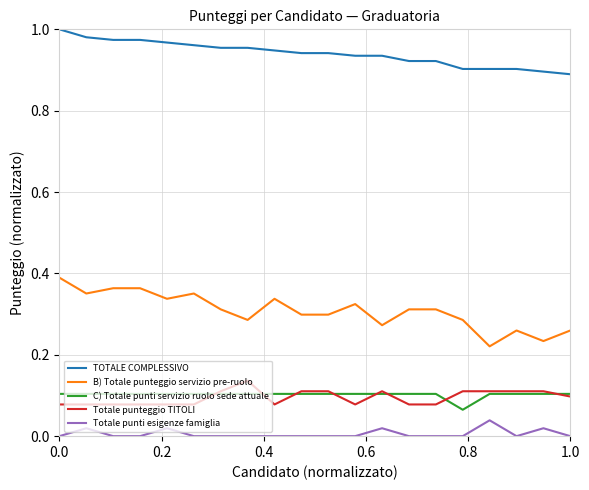

Which series has the largest range (max minus min)?

B) Totale punteggio servizio pre-ruolo